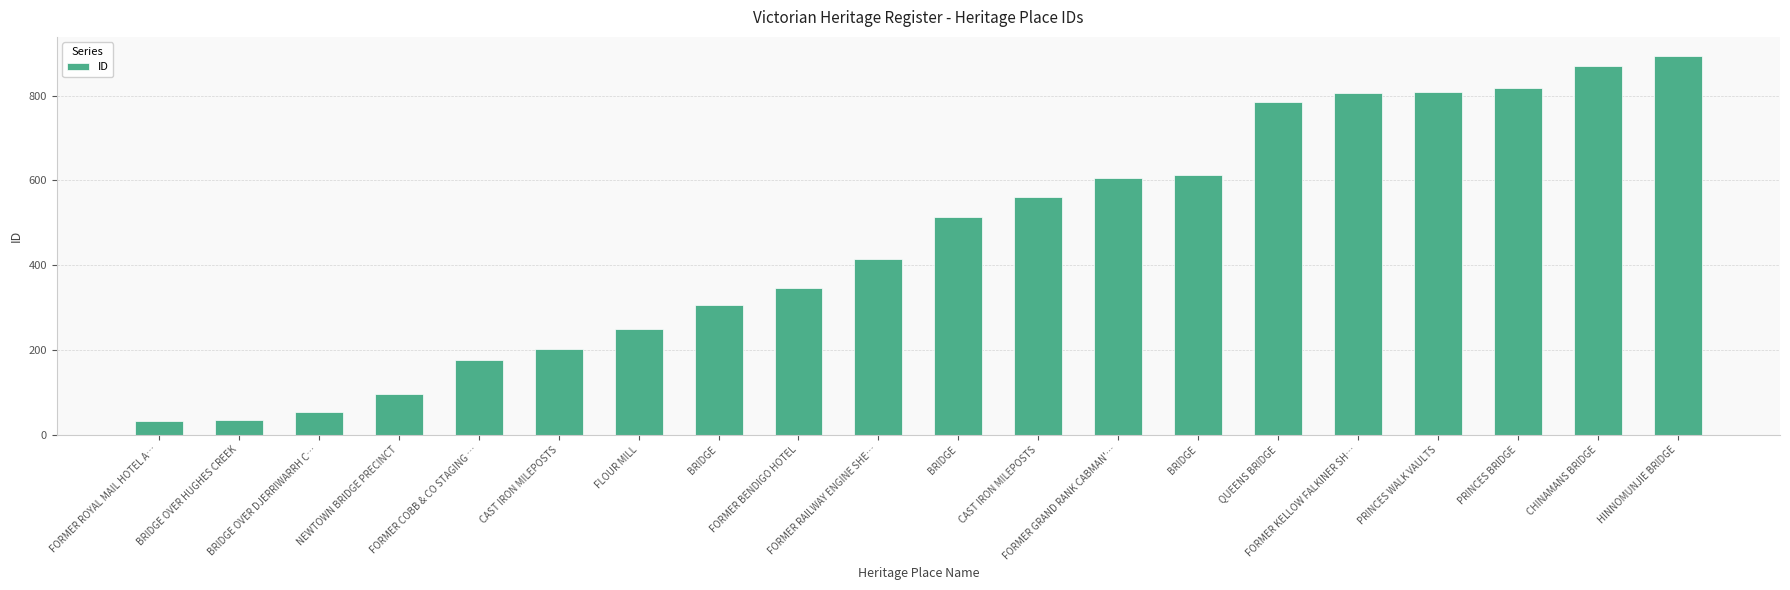

At which label does the data first exceed 513?

CAST IRON MILEPOSTS